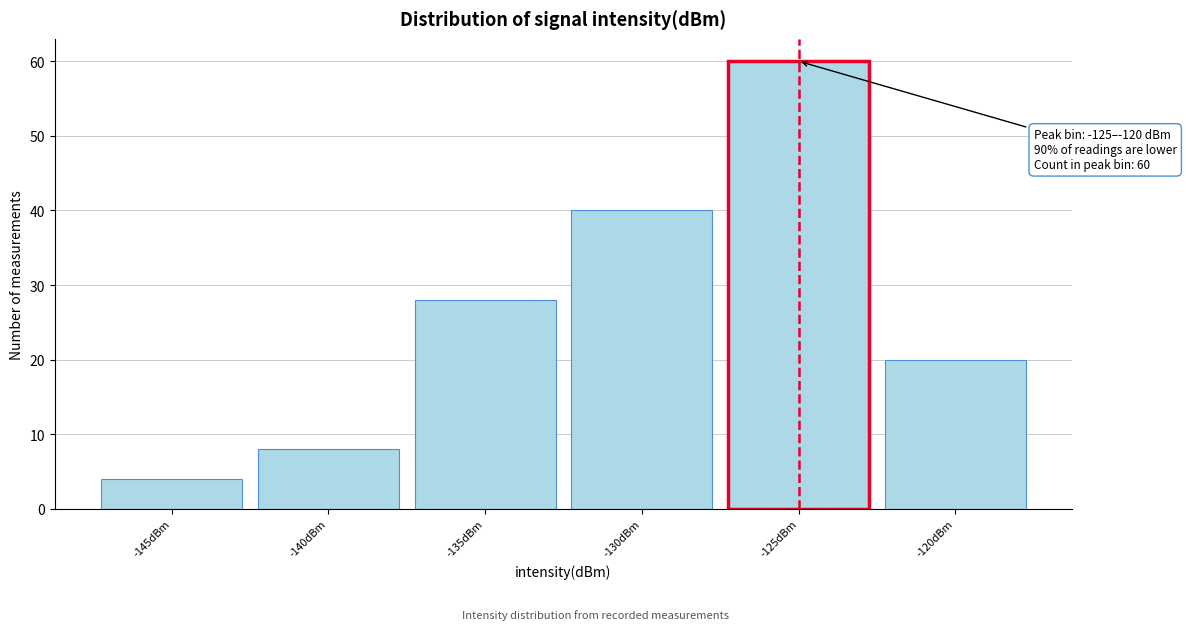

Reading right to left, transcribe all the data shown in this chart.

-120dBm=20	-125dBm=60	-130dBm=40	-135dBm=28	-140dBm=8	-145dBm=4